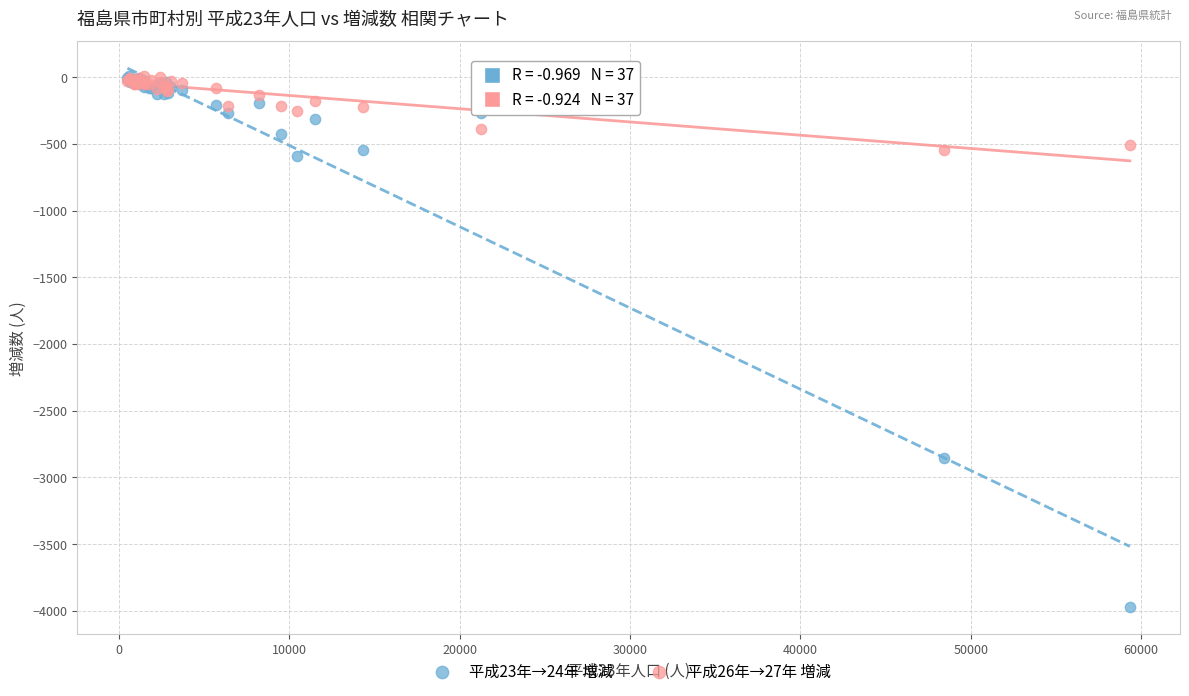

Across all series, what Y value is closest to -1982?

-2851